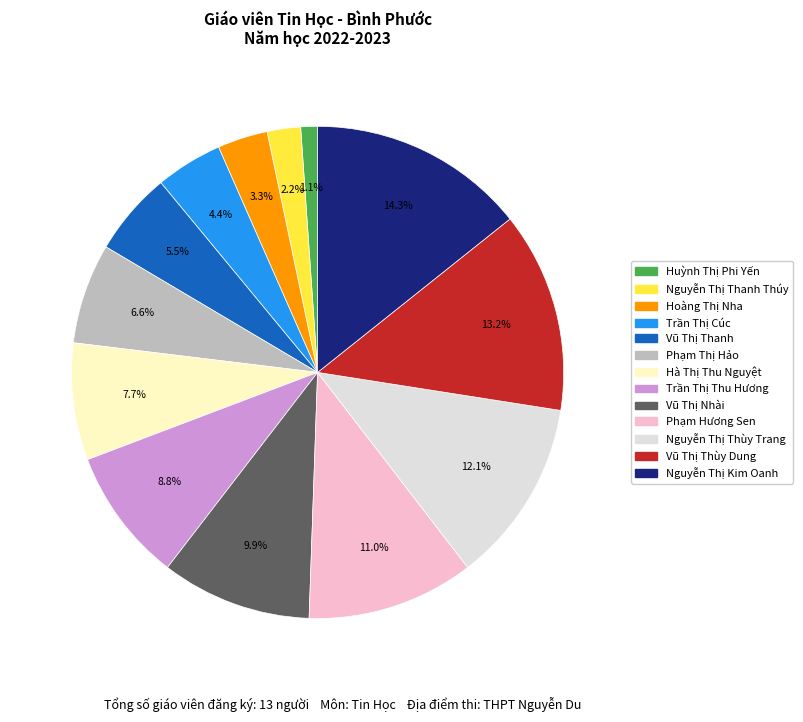

To the nearest percent, what is the combined percentage of Hoàng Thị Nha and Nguyễn Thị Thùy Trang?

15%